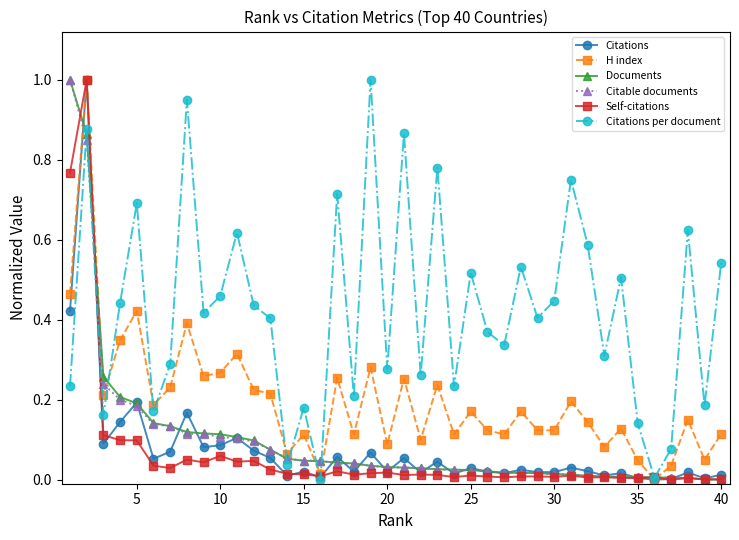

True or false: Citations per document has more than 0 interior local peaks.

True